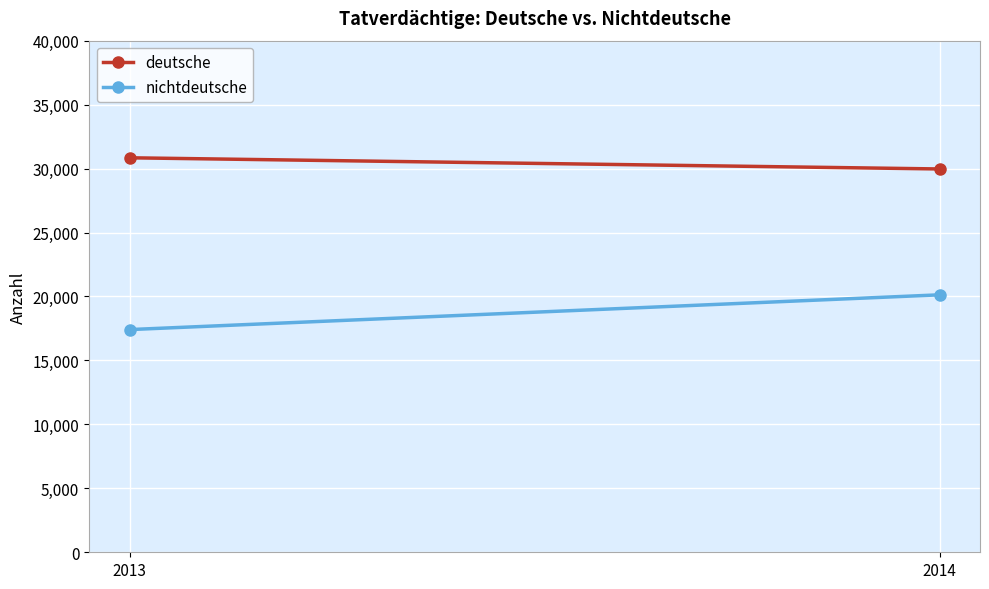

How many data points in deutsche are less than 30843?

1